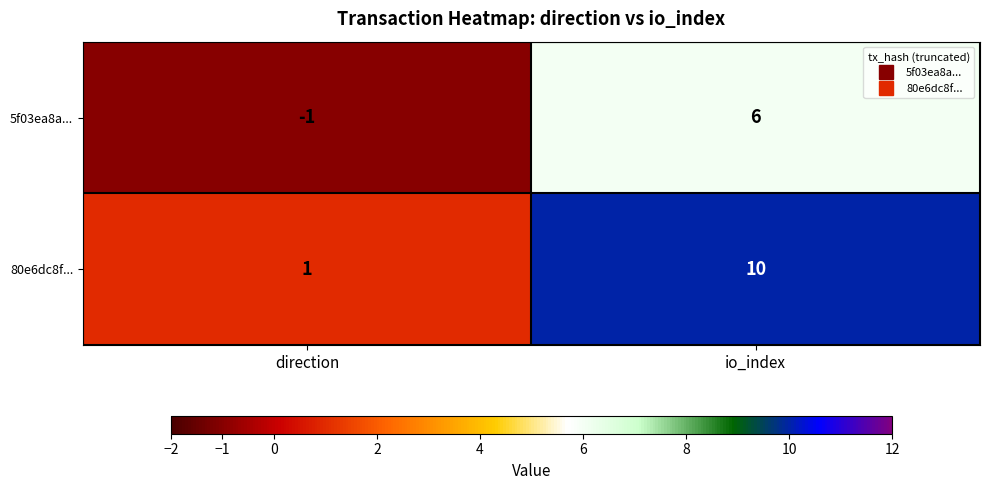

What is the difference between the 80e6dc8f... values at io_index and direction?

9